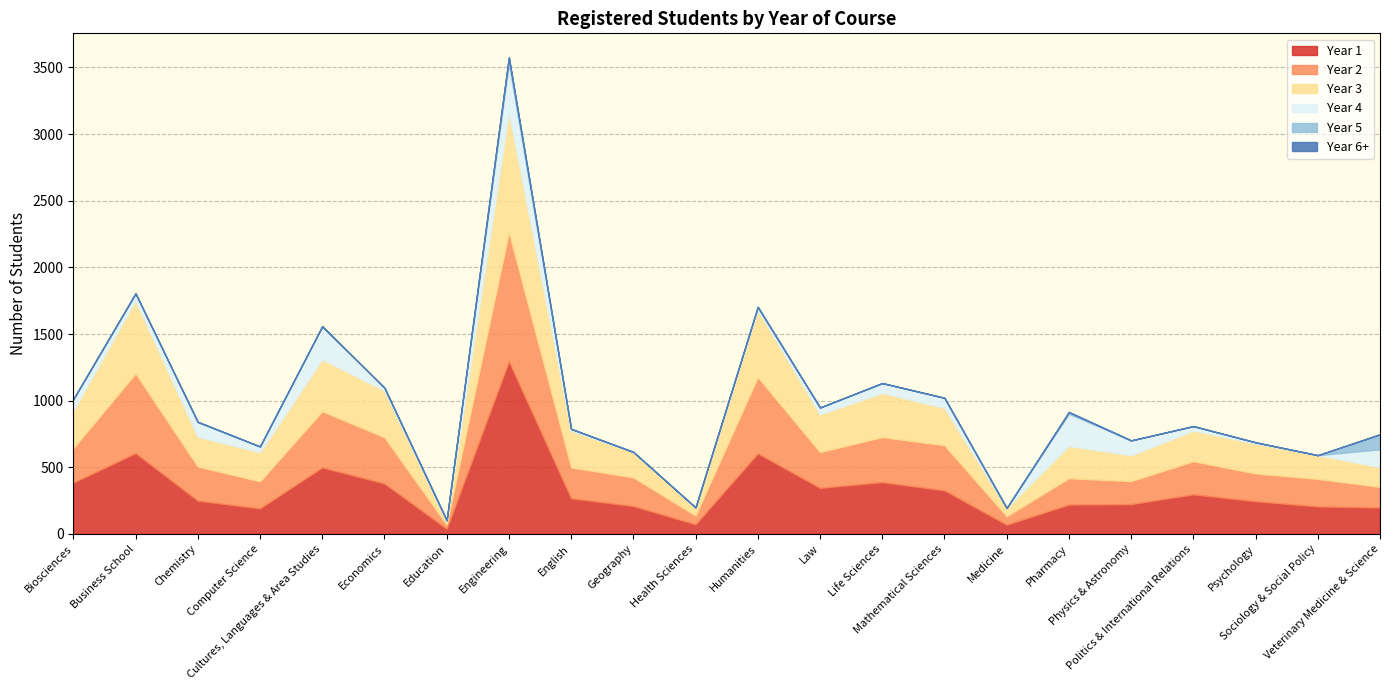

Is the value of Year 1 at Politics & International Relations greater than the value of Year 3 at Law?

No